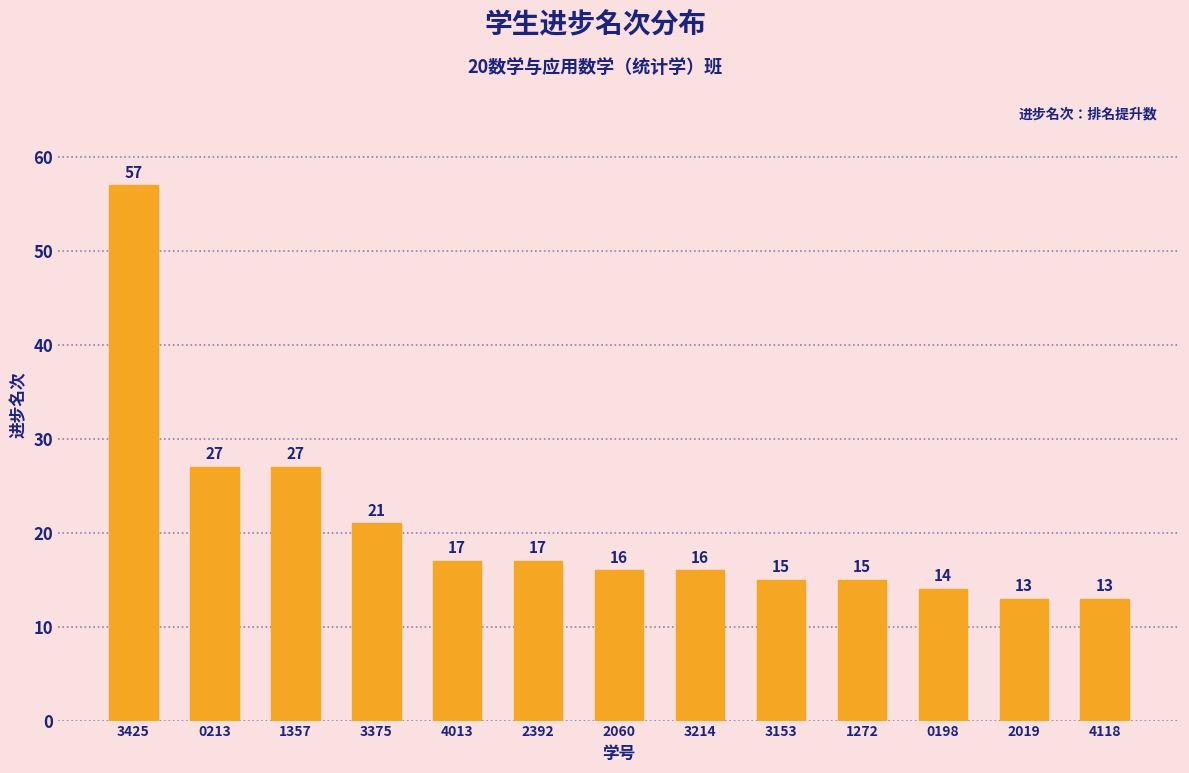

Read the value at 3153, to the nearest 10.

20